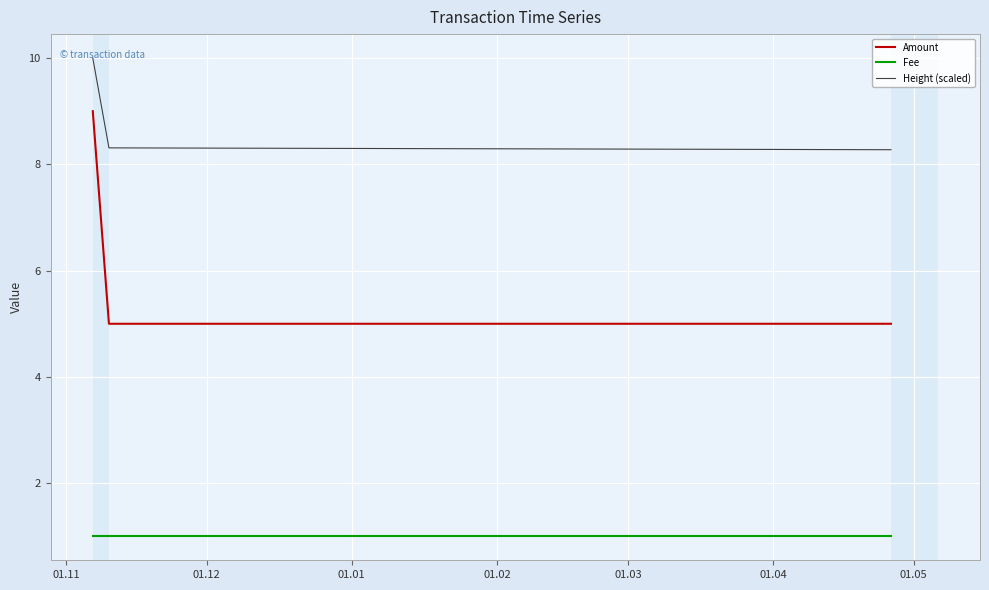

Does the chart display data point markers on the line(s)?

No